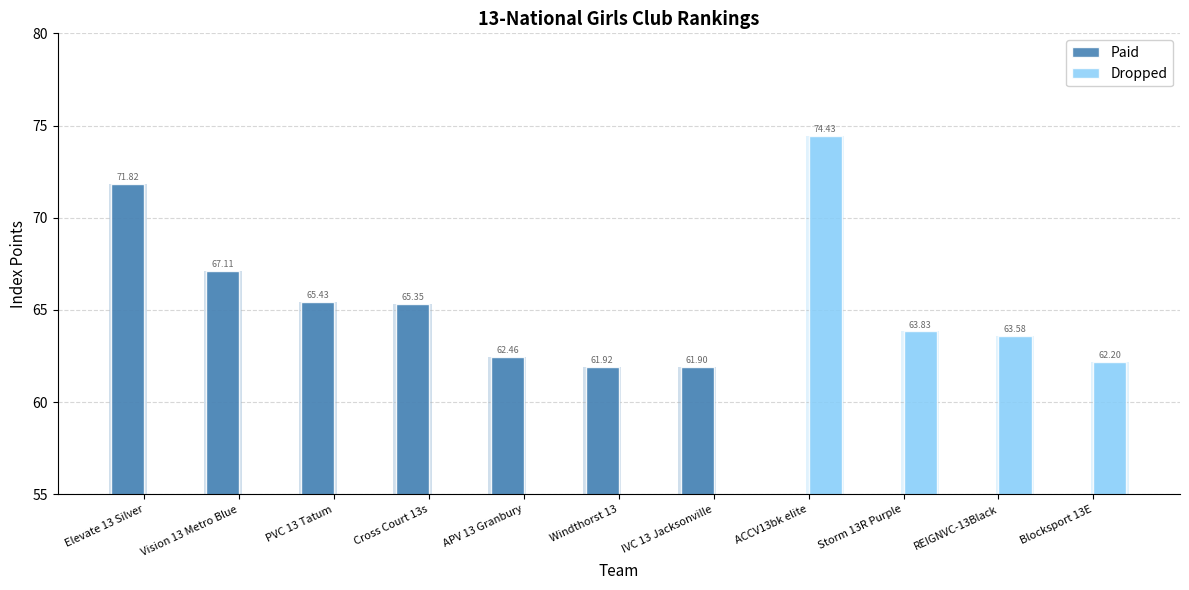

At which category is the sum across all series the highest?

ACCV13bk elite